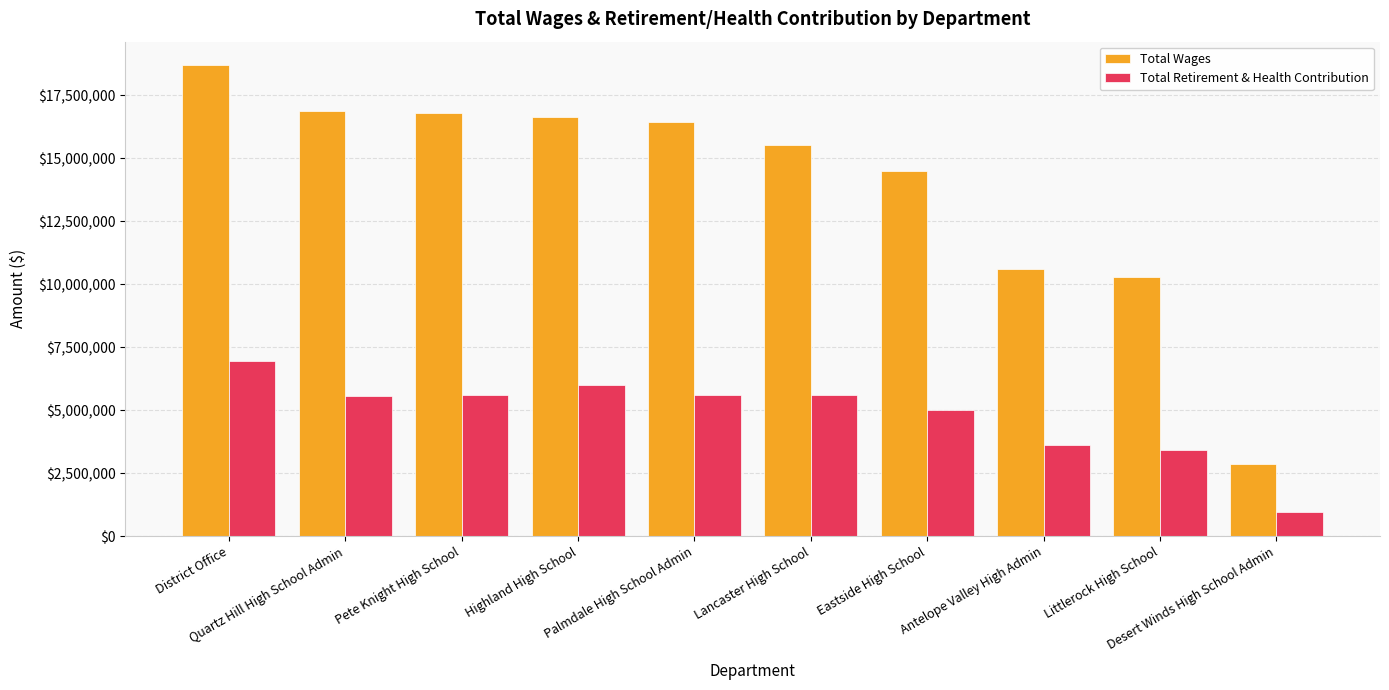

Which series has the largest total across all categories?

Total Wages